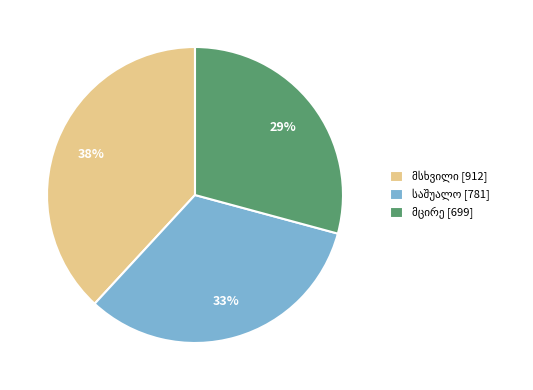

Does any single category account for the majority?

No